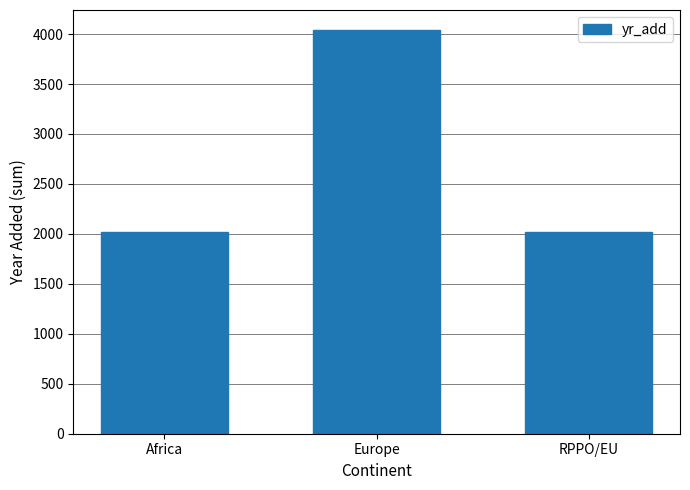

Does the chart contain stacked bars?

No